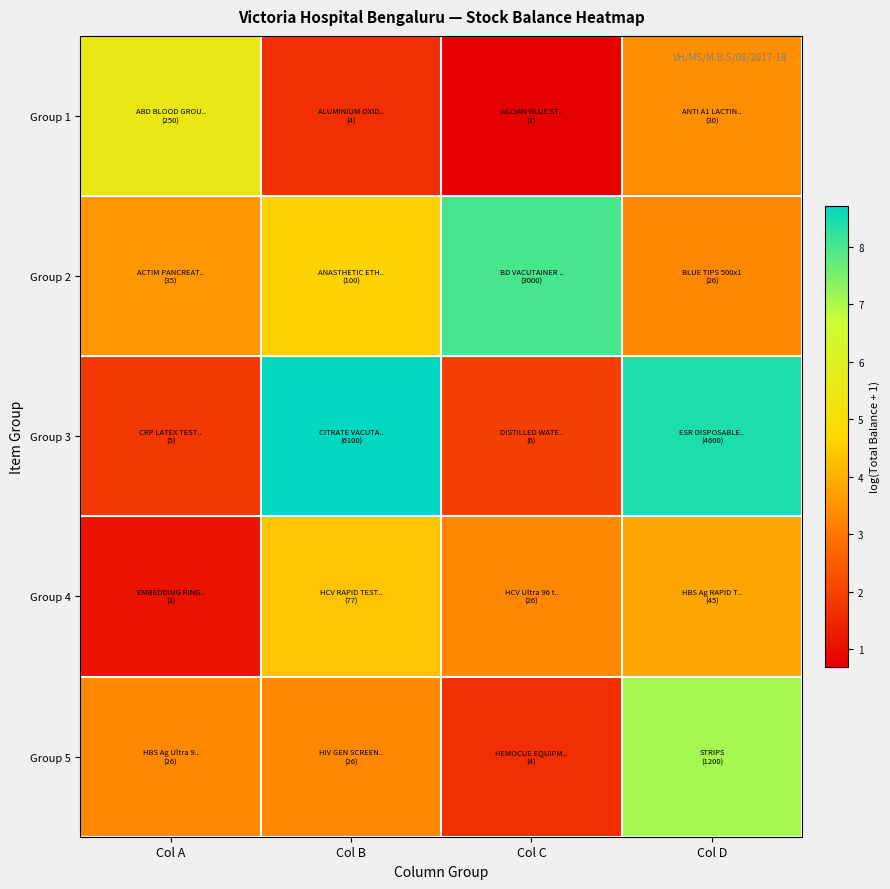

What is the minimum value shown in the chart?

0.7